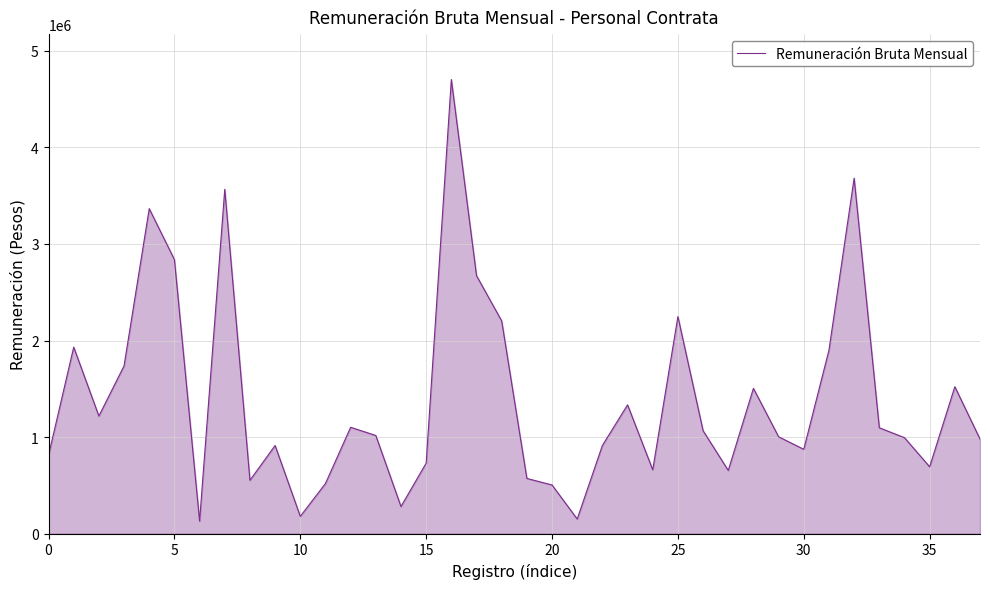

Does the chart display data point markers on the line(s)?

No